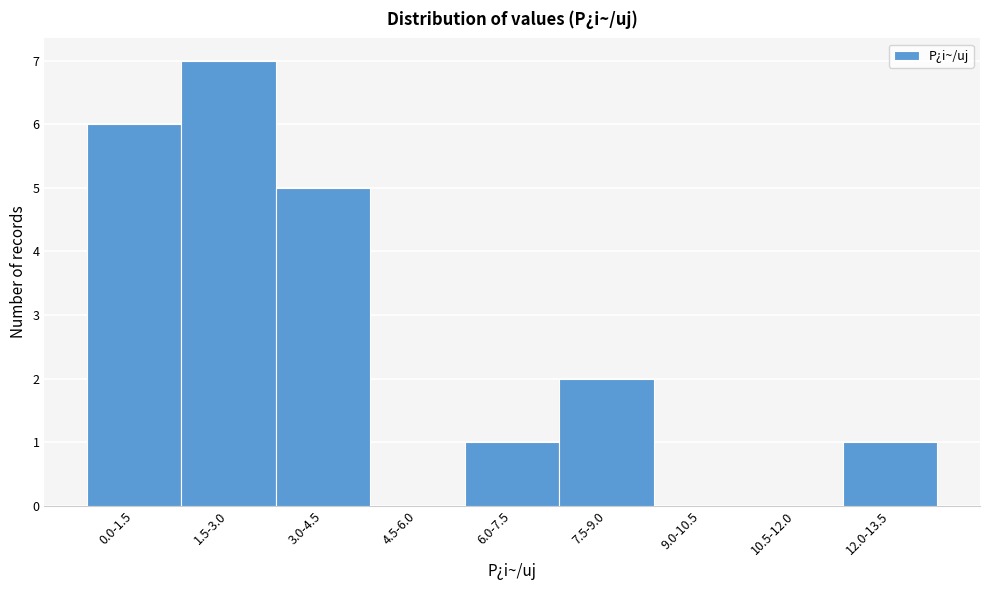

Reading right to left, list all the values displayed in this chart.

12.0-13.5=1	10.5-12.0=0	9.0-10.5=0	7.5-9.0=2	6.0-7.5=1	4.5-6.0=0	3.0-4.5=5	1.5-3.0=7	0.0-1.5=6